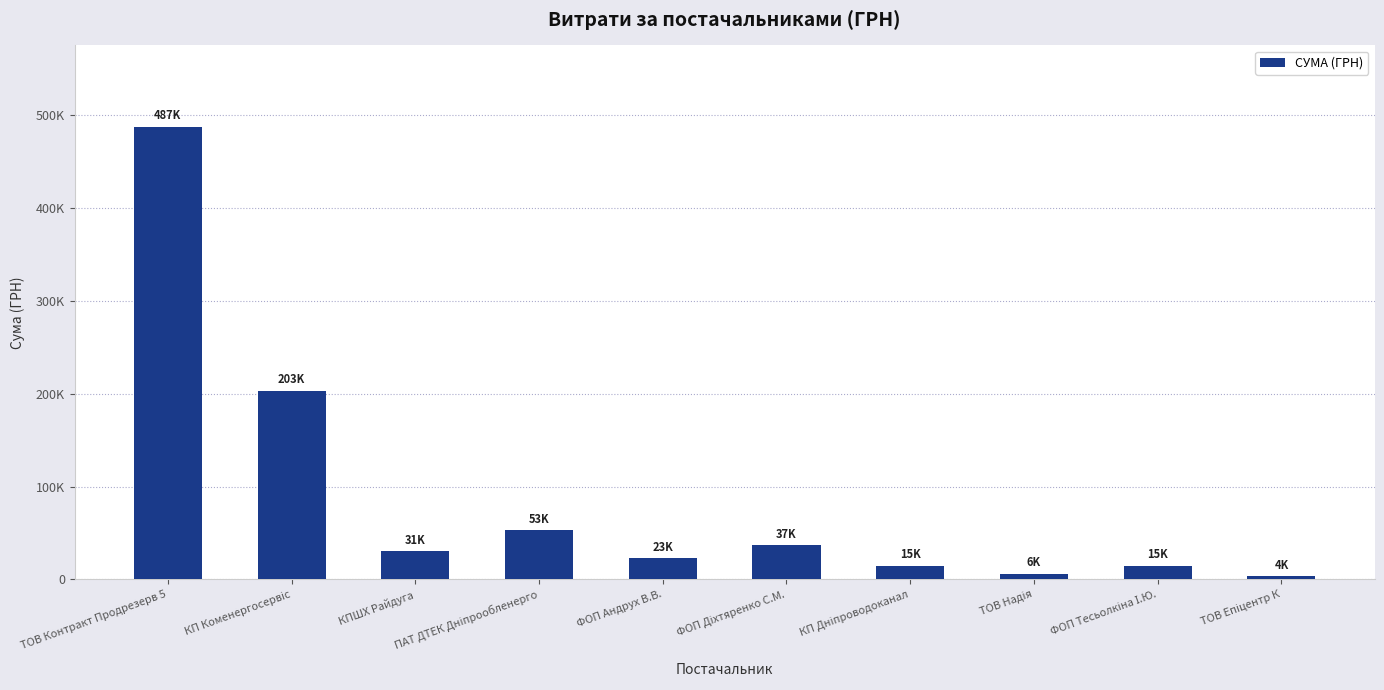

List the labels in order of value, largest first.

ТОВ Контракт Продрезерв 5, КП Коменергосервіс, ПАТ ДТЕК Дніпрообленерго, ФОП Діхтяренко С.М., КПШХ Райдуга, ФОП Андрух В.В., ФОП Тесьолкіна І.Ю., КП Дніпроводоканал, ТОВ Надія, ТОВ Епіцентр К